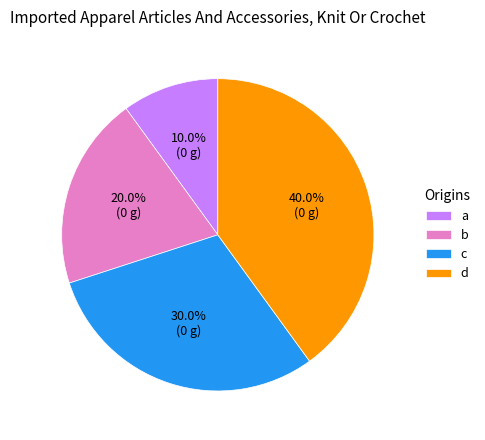

How much of the chart is everything except d?

60.0%